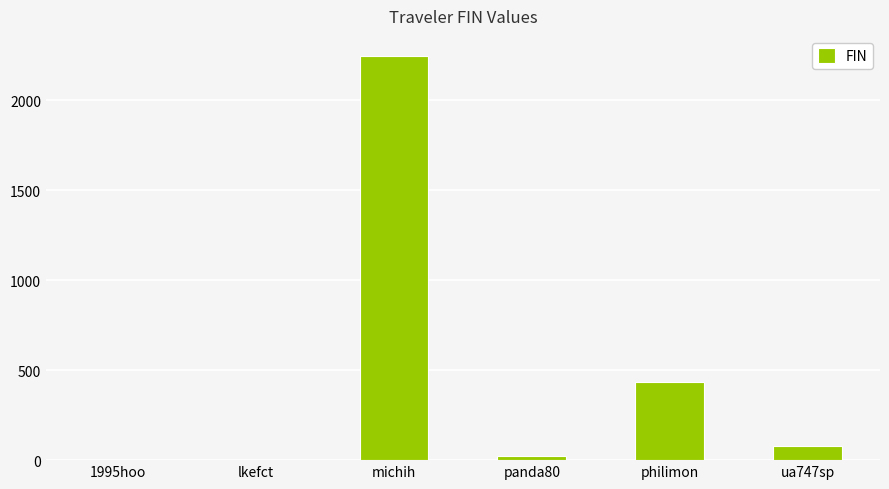

Which label corresponds to the largest value in the chart?

michih